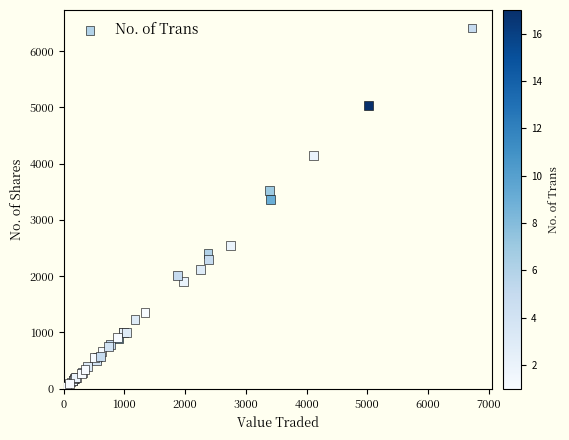

What Y value in the scatter plot is closest to 3230?

3356